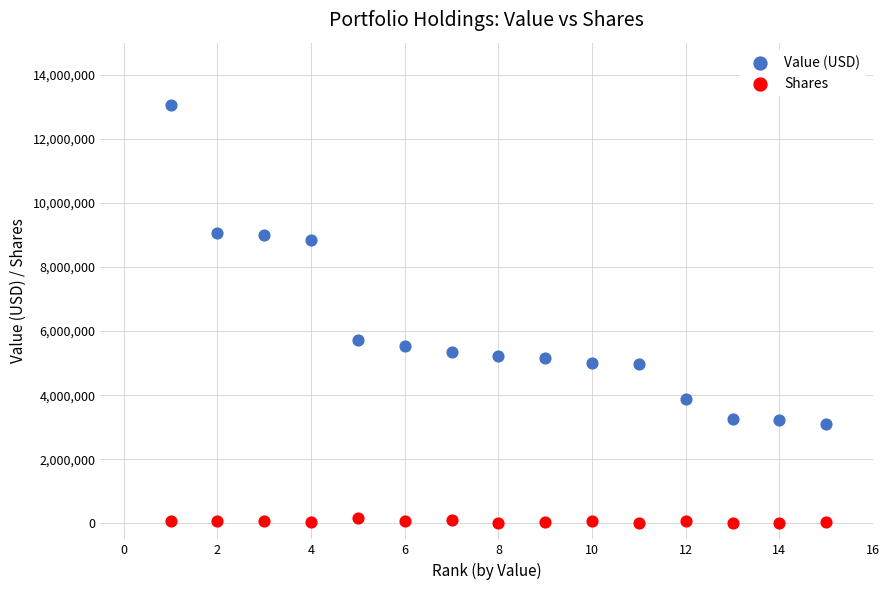

Which series reaches the maximum Y coordinate?

Value (USD)